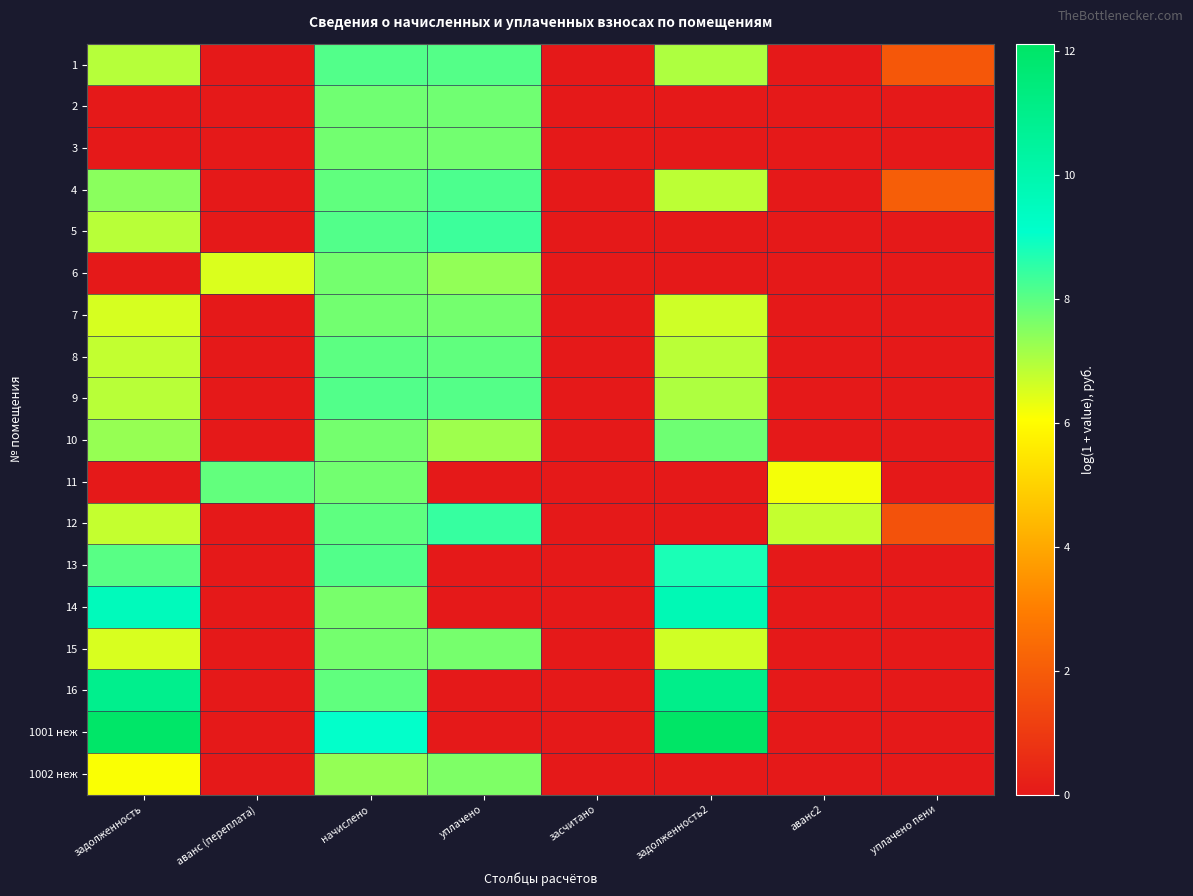

Rank the series at задолженность2 from lowest to highest value.

2, 3, 5, 6, 11, 12, 1002 неж, 15, 7, 4, 8, 9, 1, 10, 13, 14, 16, 1001 неж